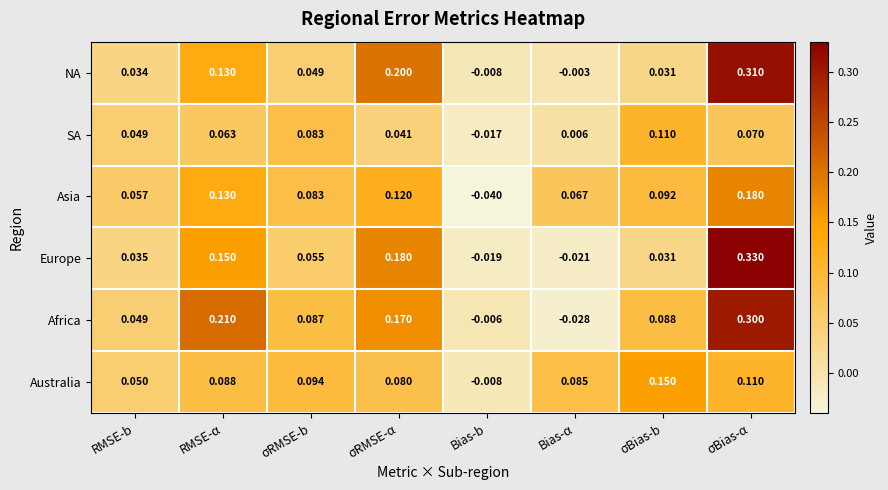

At which label does SA first exceed 0?

RMSE-b